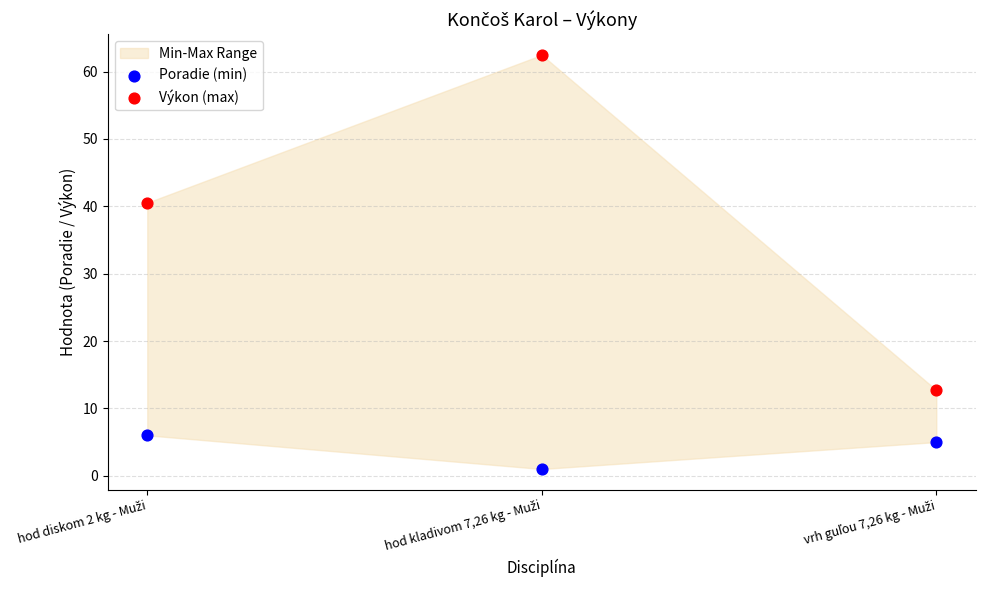

Which series reaches the maximum Y coordinate?

Výkon (max)